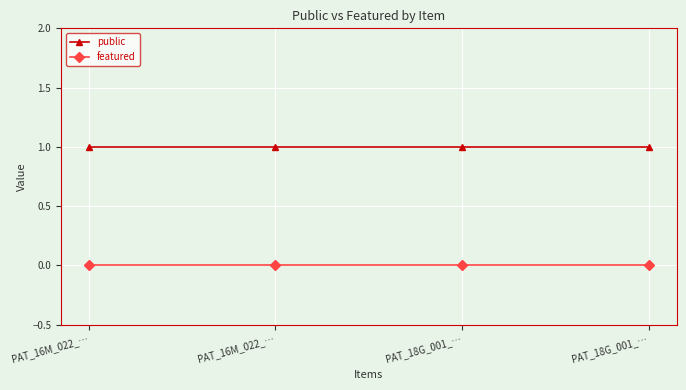

What is the difference between the highest and lowest values at PAT_18G_001_…?

1